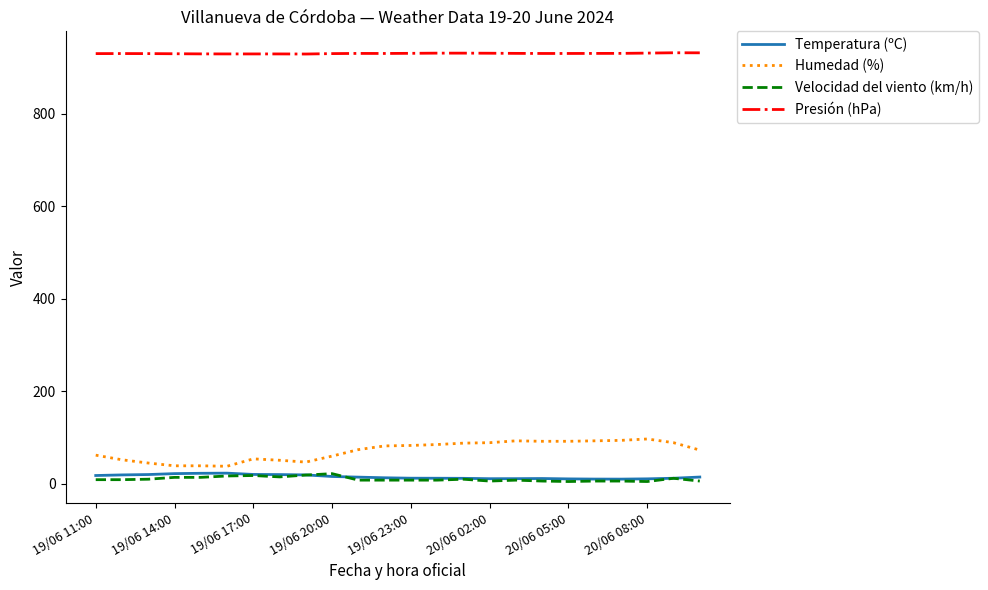

True or false: Temperatura (ºC) and Presión (hPa) intersect in this chart.

False